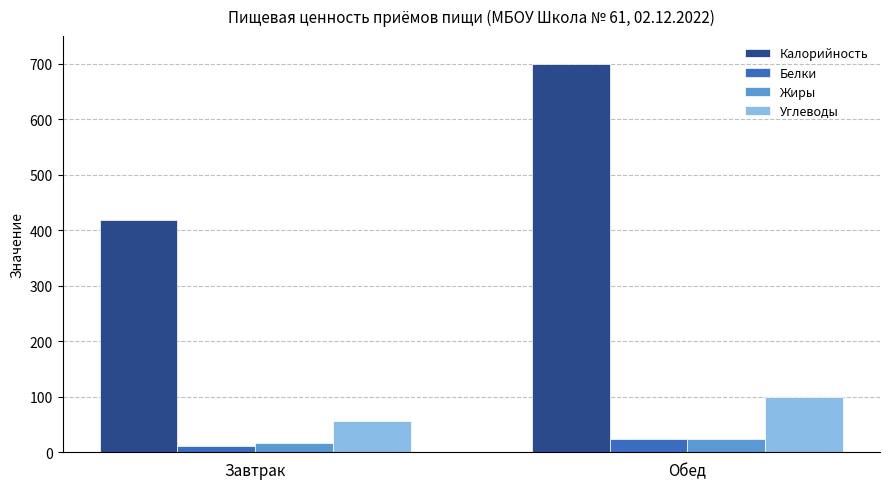

List the labels in order of Углеводы value, largest first.

Обед, Завтрак